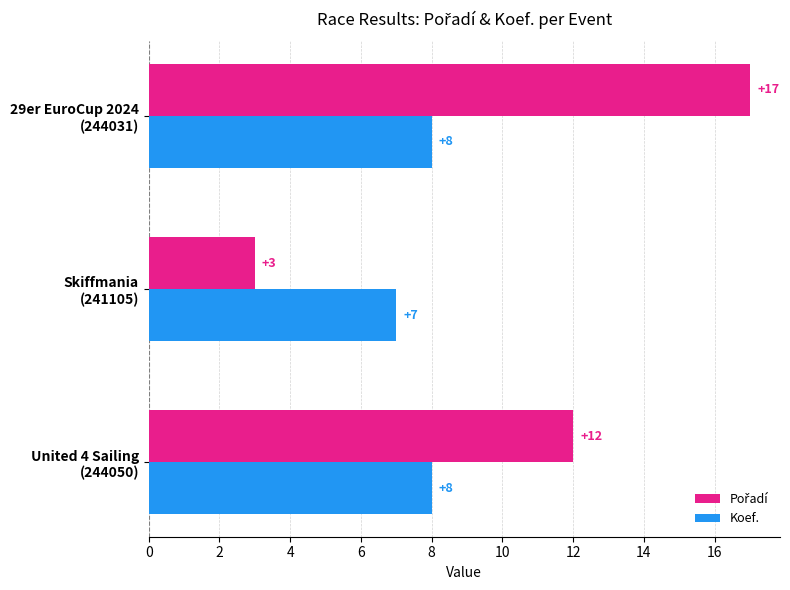

Count the number of data series in this chart.

2